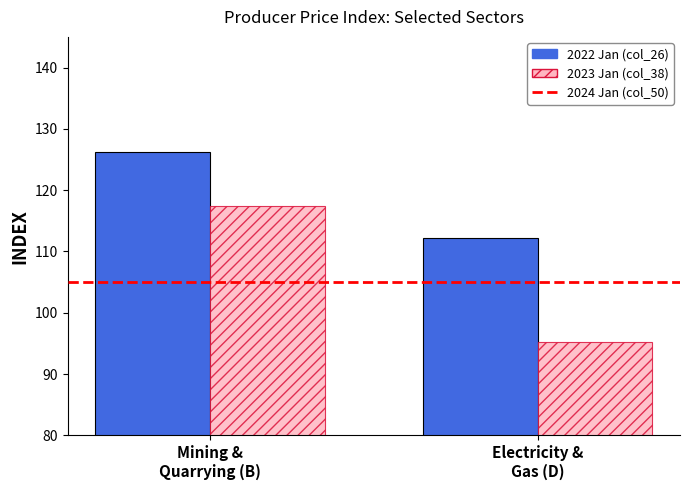

What is the minimum value shown in the chart?

95.2